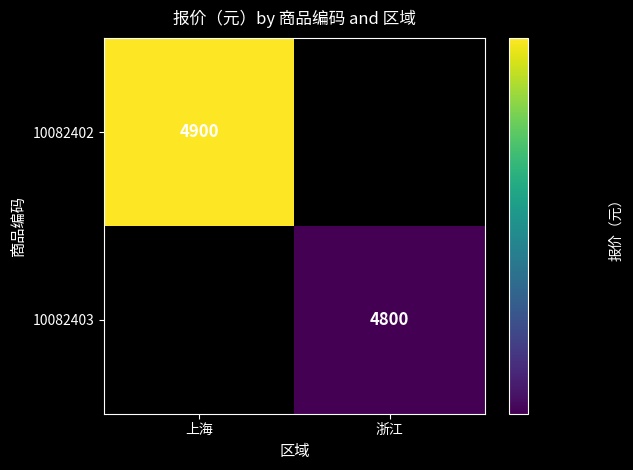

True or false: 10082402 has a value of 7779 at 上海.

False